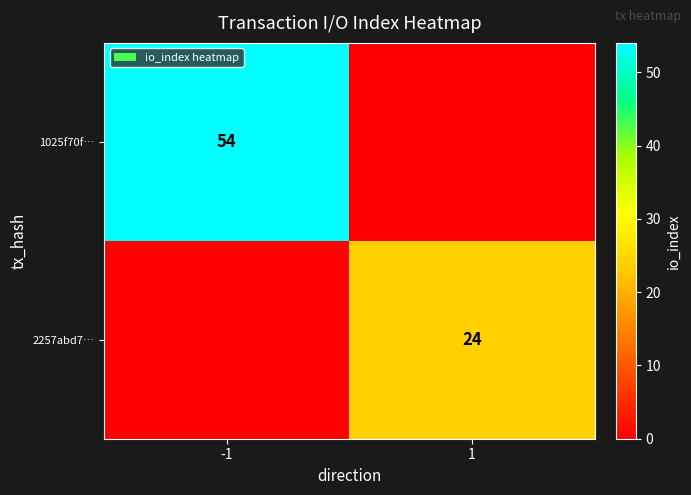

At which category is the sum across all series the highest?

-1